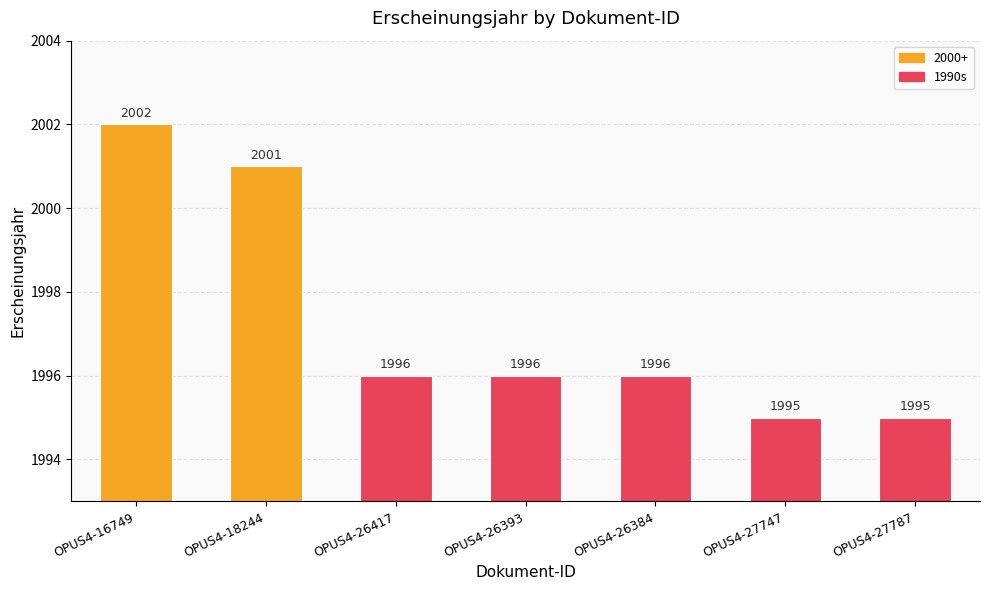

What is the approximate value at OPUS4-26393?

1996